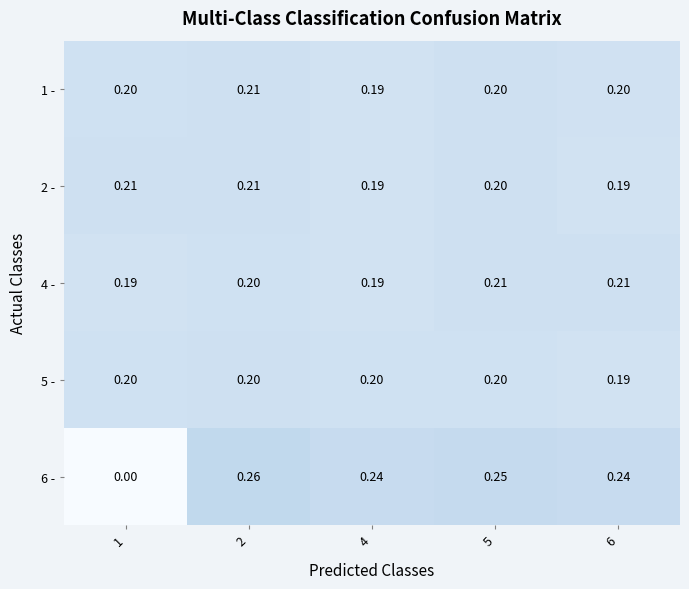

Is the value of 6 - at 6 greater than the value of 2 - at 4?

Yes